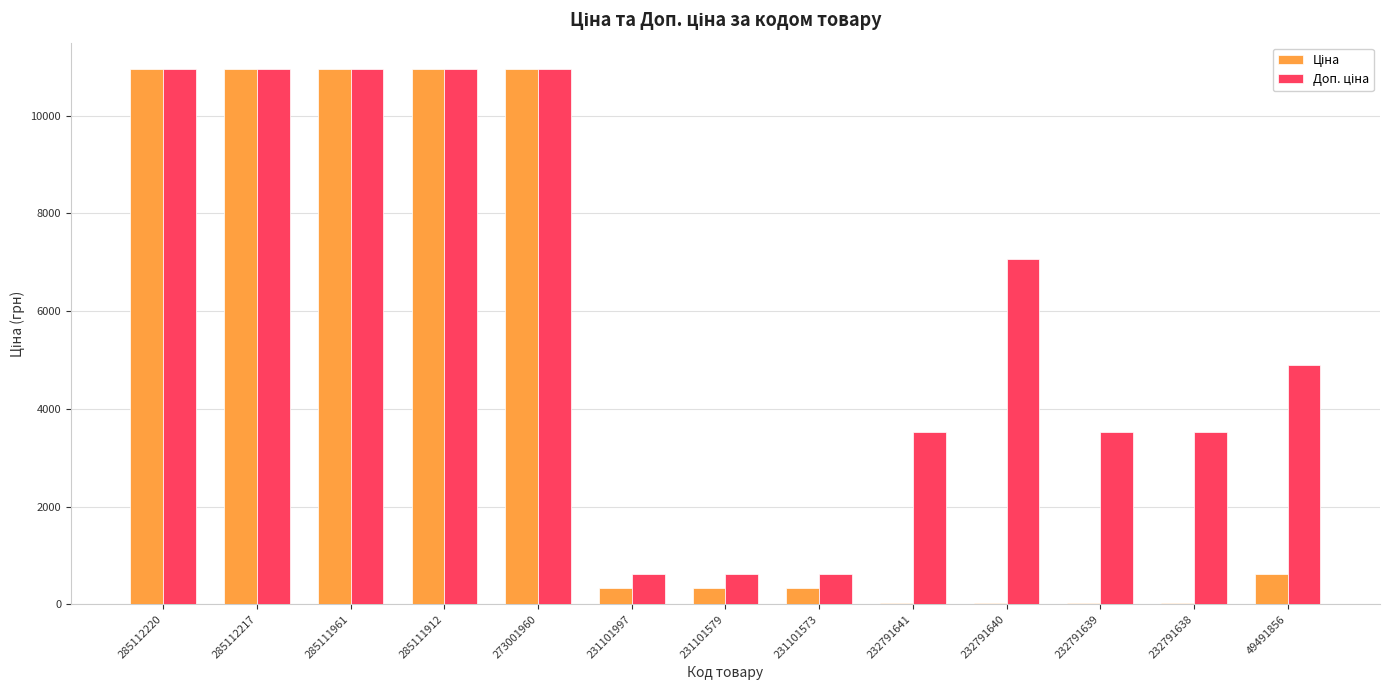

Which series has the largest total across all categories?

Доп. ціна